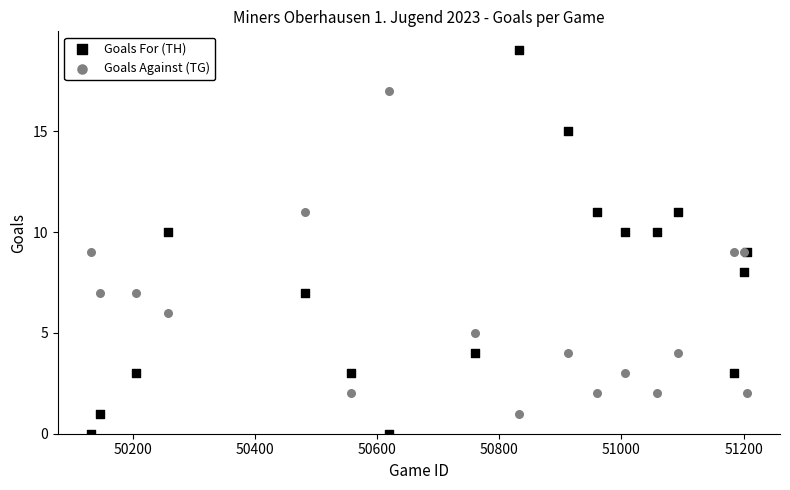

What is the X range (max minus min) for the scatter plot?

1075